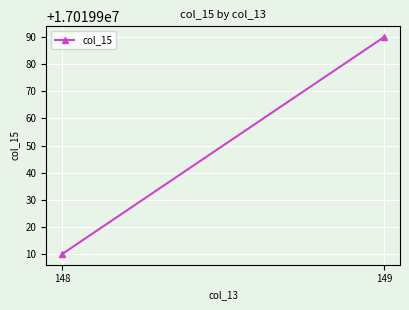

Approximately how many times larger is the value at 148 compared to 149?

1.0